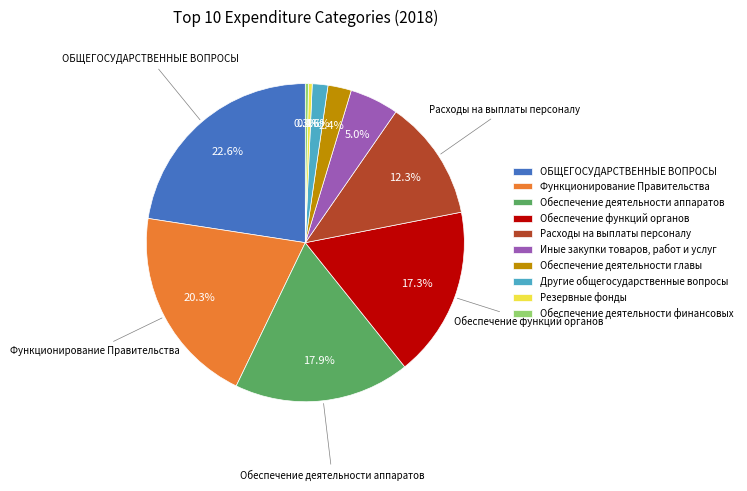

How many slices are in this pie chart?

10